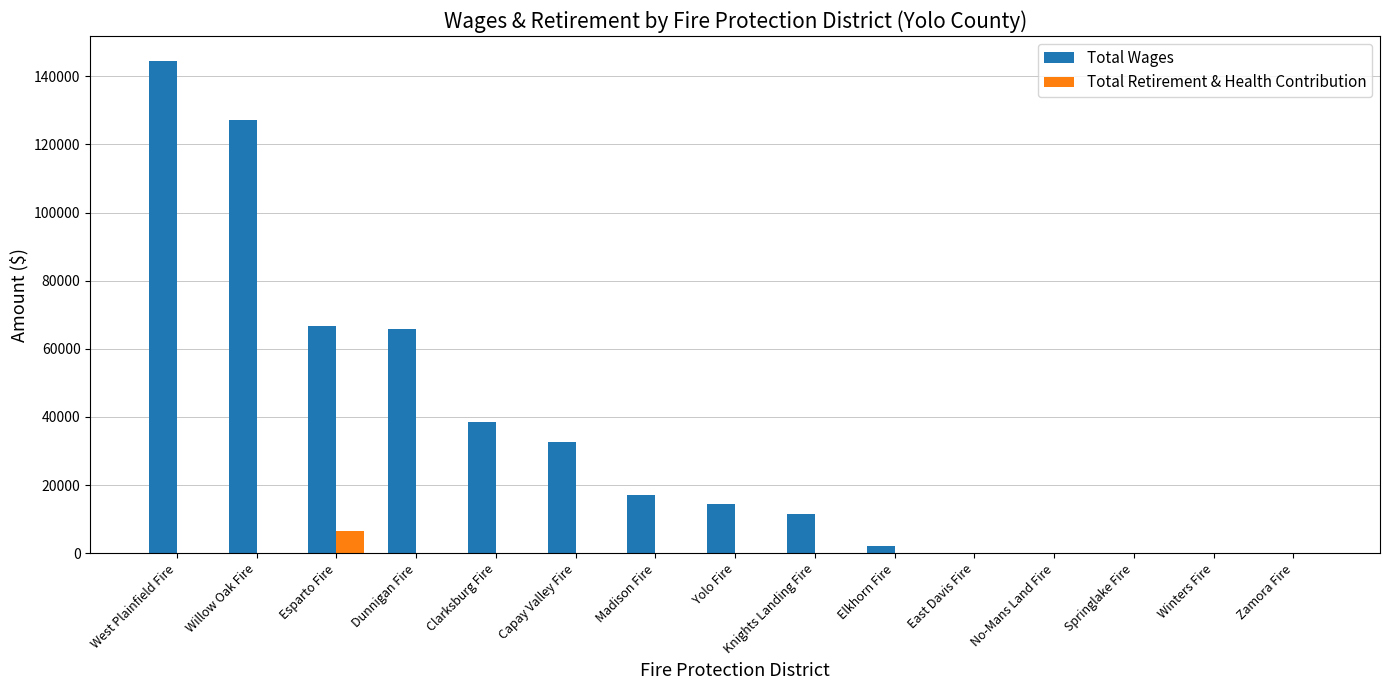

At which label does Total Wages first exceed 14400?

West Plainfield Fire